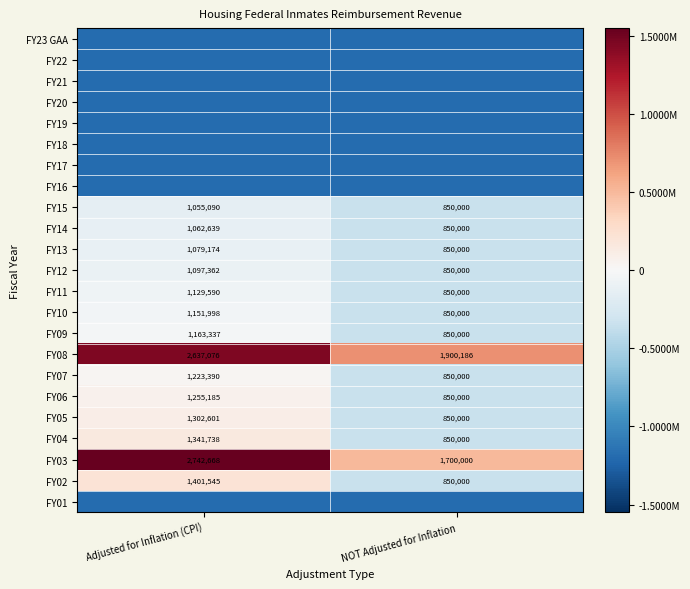

List the labels in order of FY12 value, largest first.

Adjusted for Inflation (CPI), NOT Adjusted for Inflation